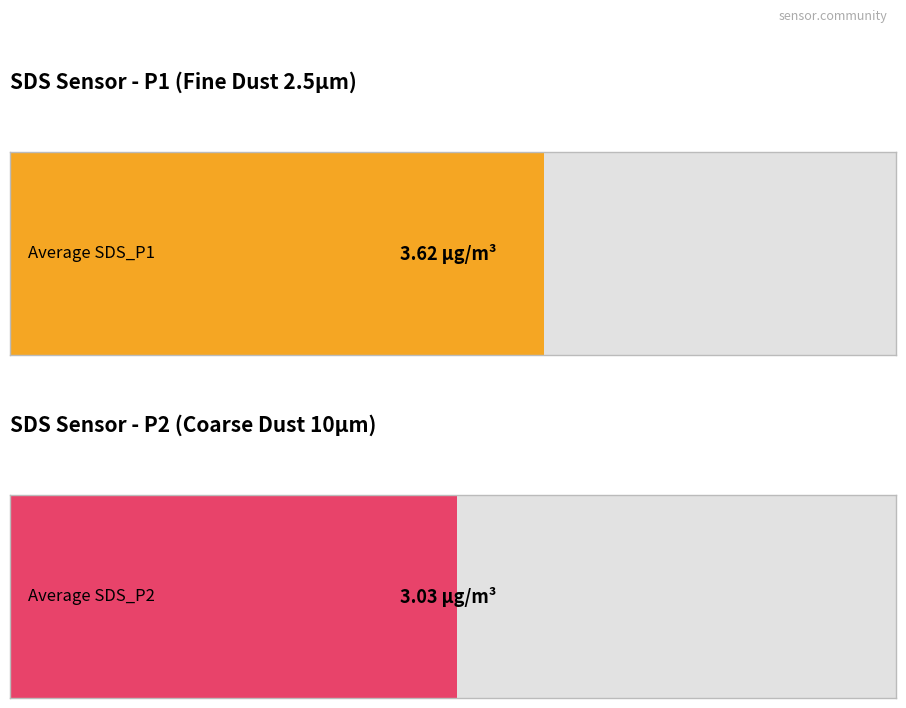

Are the bars horizontal?

Yes